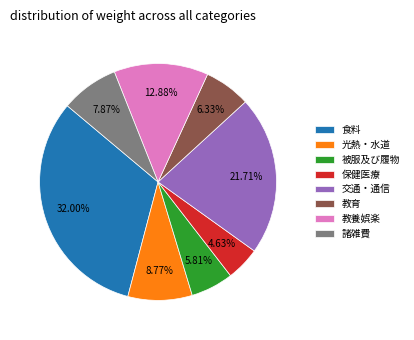

To the nearest percent, what percentage of the pie is 食料?

32%